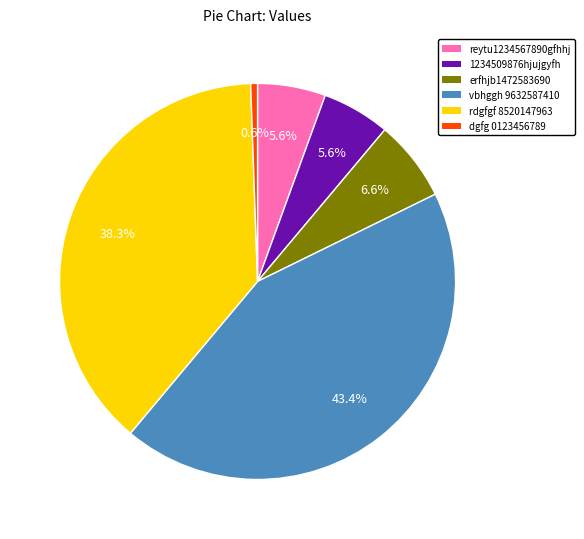

Does any single category account for the majority?

No